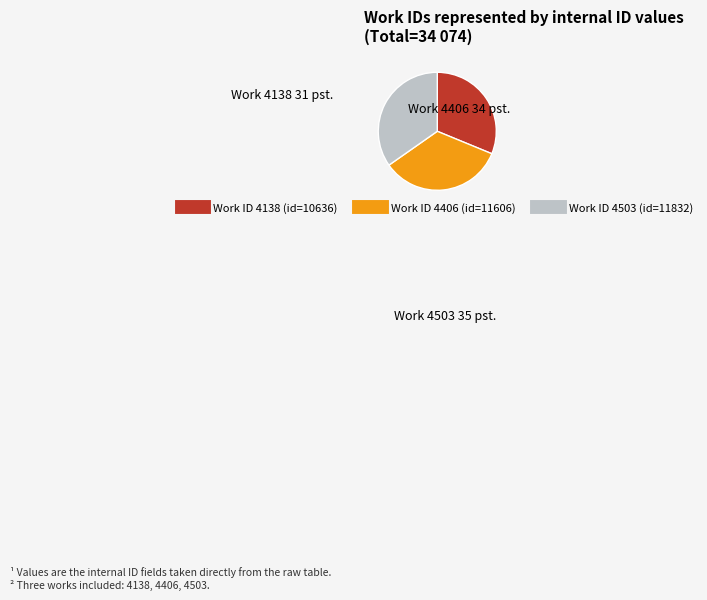

Is there a majority slice in this chart?

No